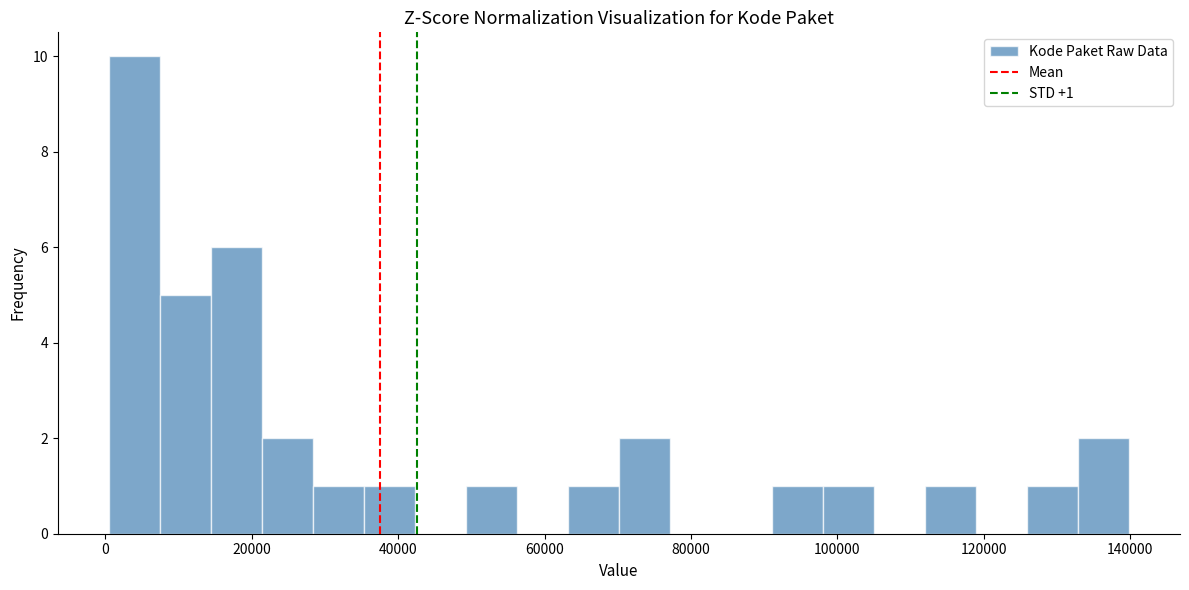

Around what value on the x-axis is the tallest bar? Give the approximate position of its centre, as read against the axis.

4000